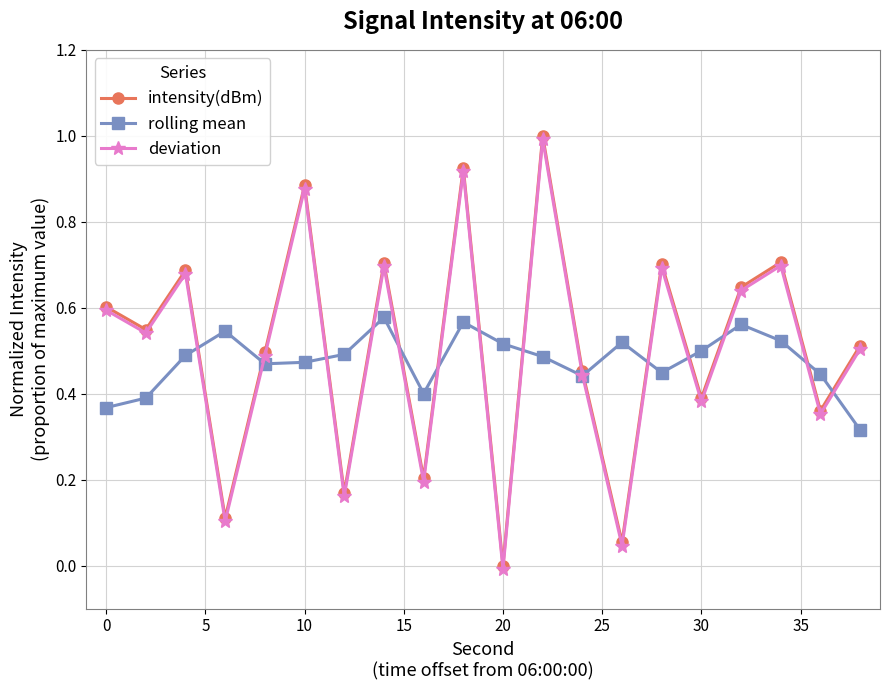

What is the maximum value shown in the chart?

1.0